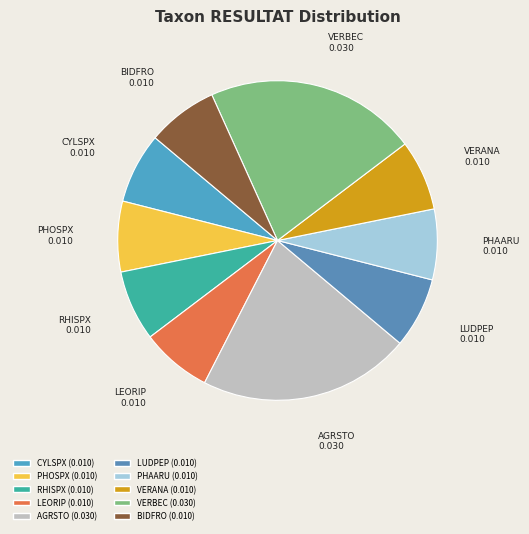

Combined, do AGRSTO and BIDFRO account for over 50%?

No